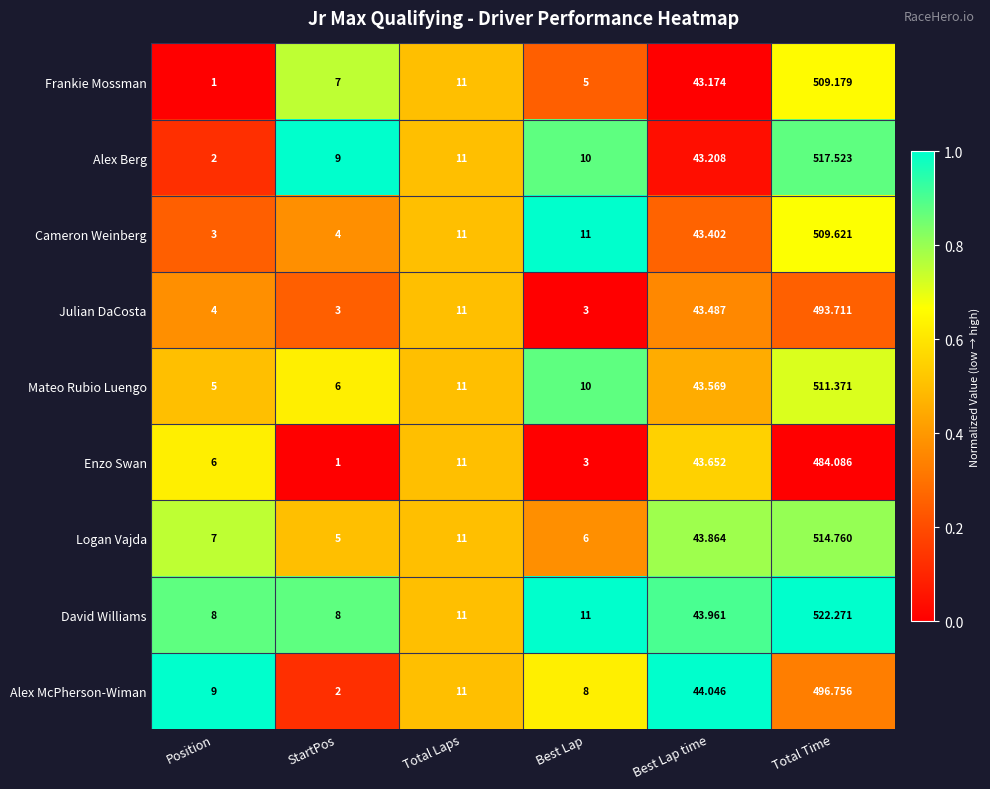

Where is Enzo Swan nearest to the value 242?

Best Lap time